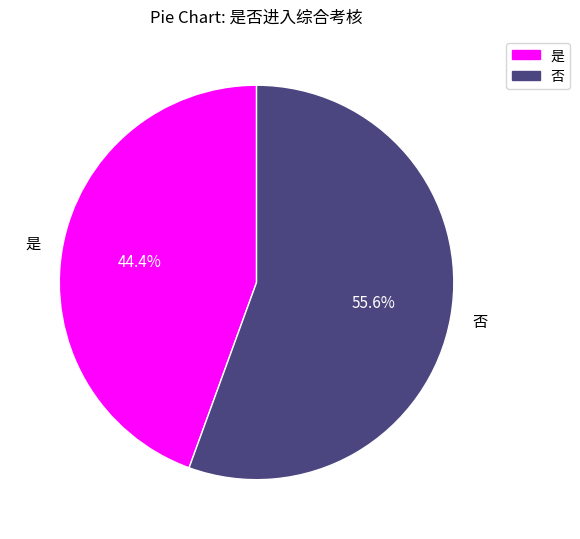

Is it true that 是 is 32% of the pie?

False